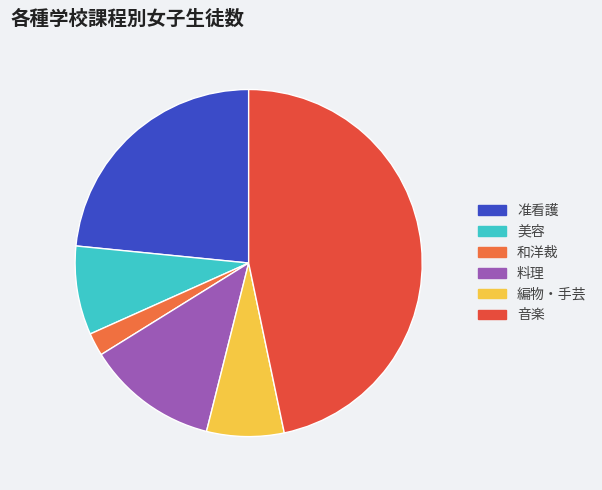

To the nearest percent, what is the combined percentage of 和洋裁 and 音楽?

49%